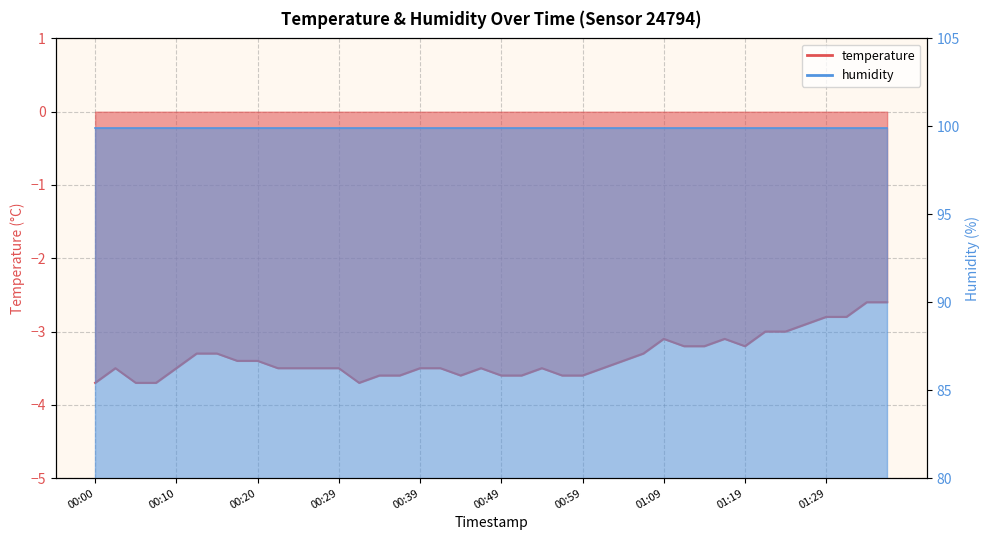

What is the sum of the values at 00:37 and 00:00?

-7.3